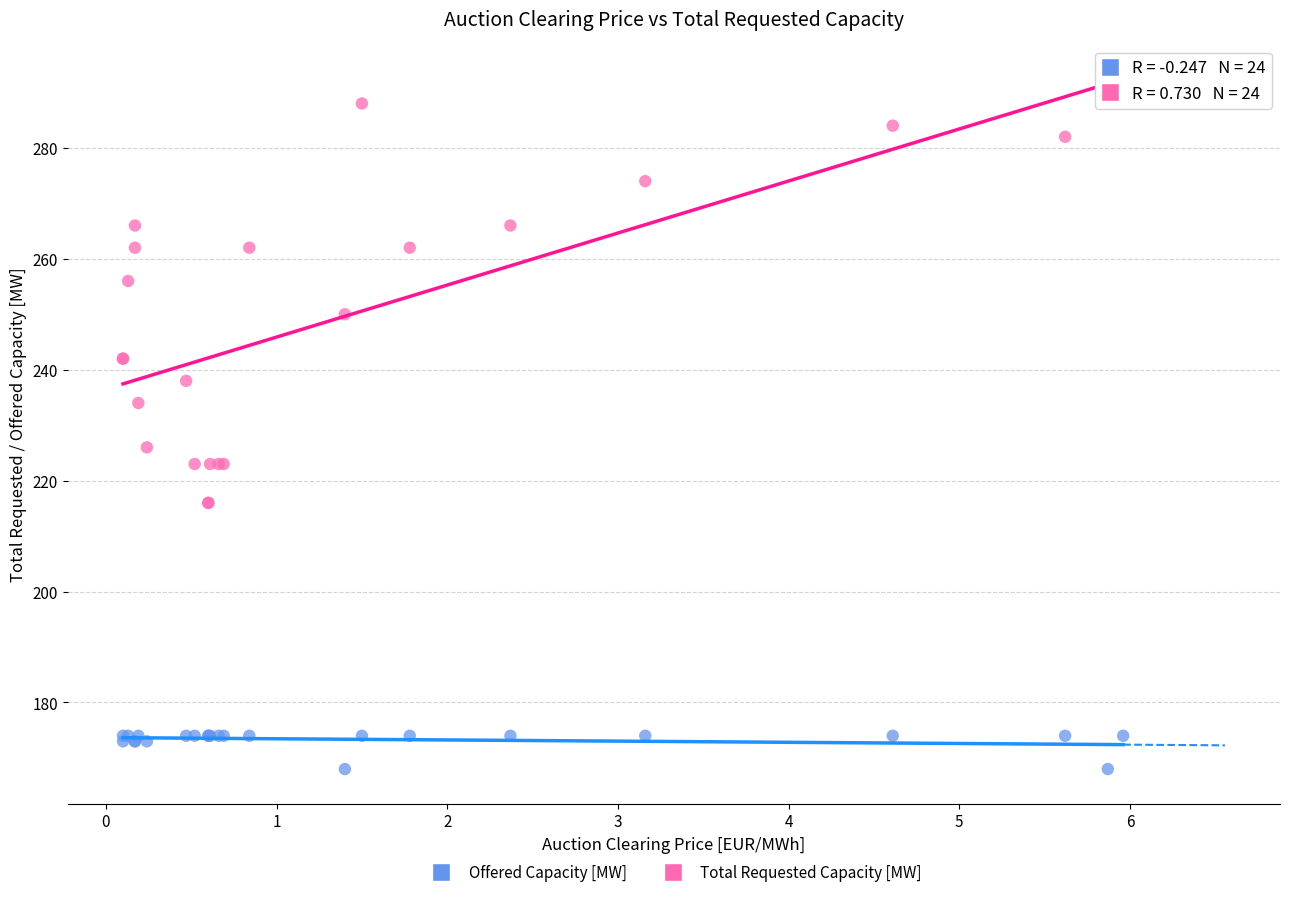

Which series reaches the minimum Y coordinate?

Offered Capacity [MW]